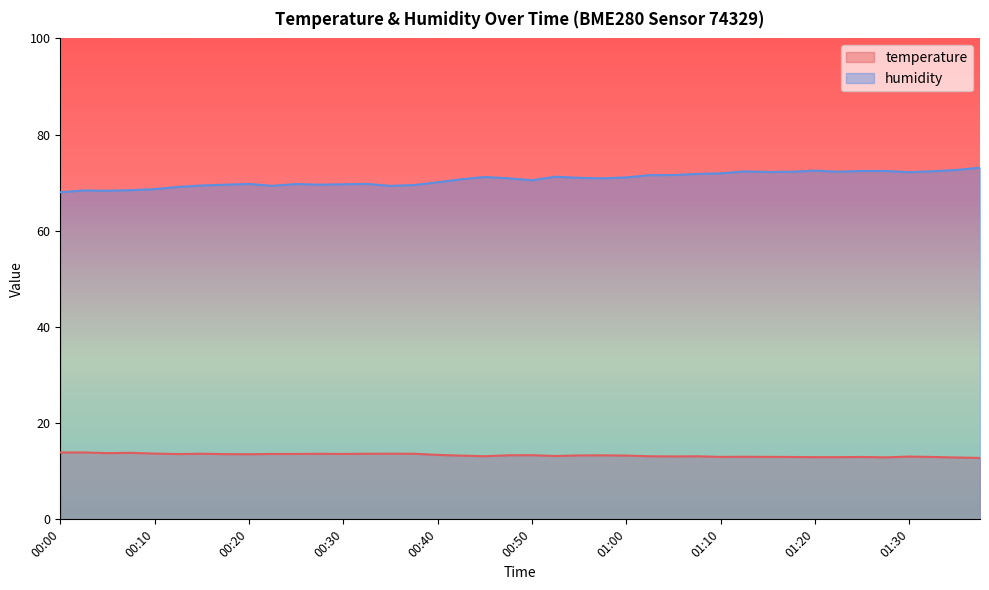

What is the total value across all series at 01:38?

85.9